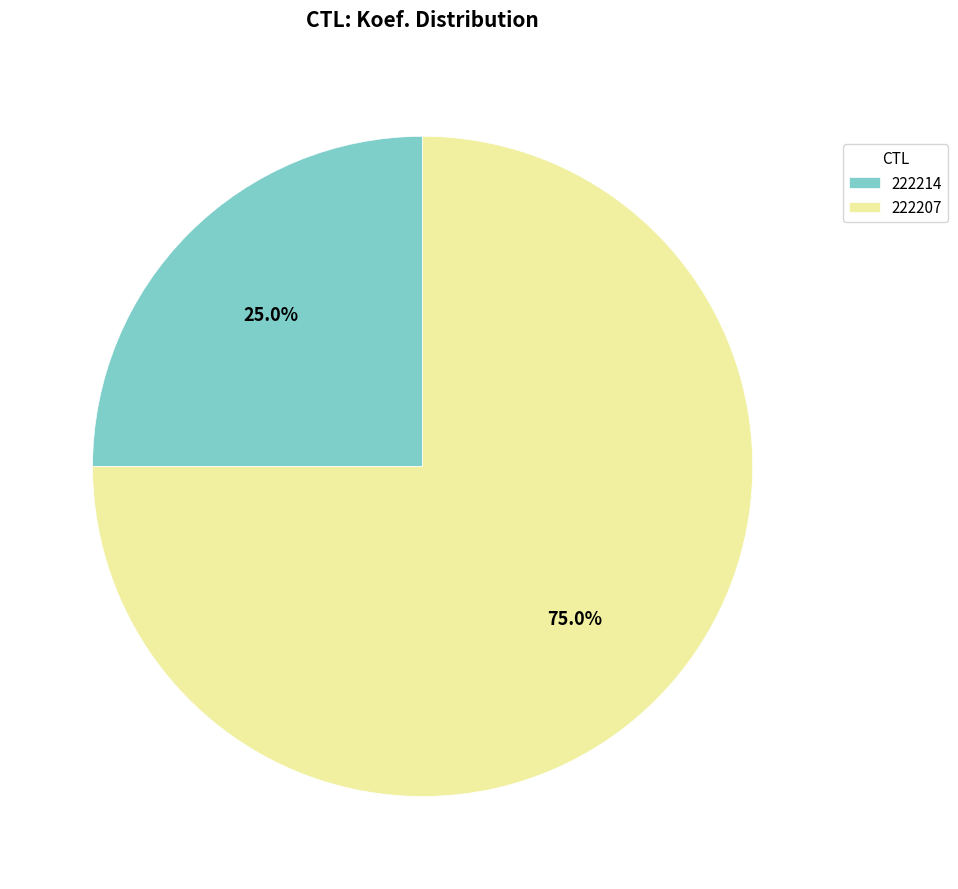

How many slices are in this pie chart?

2